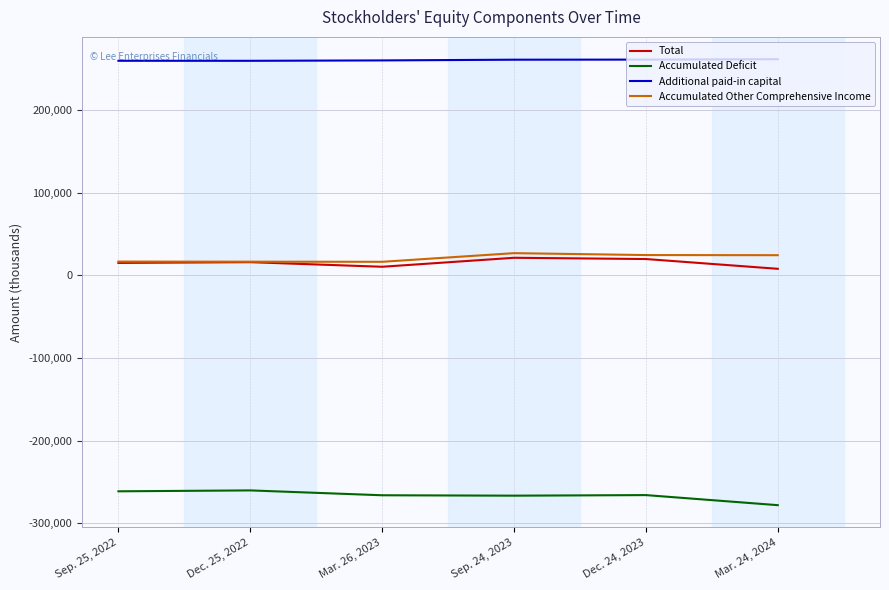

Is the value of Total at Dec. 25, 2022 greater than the value of Additional paid-in capital at Sep. 24, 2023?

No